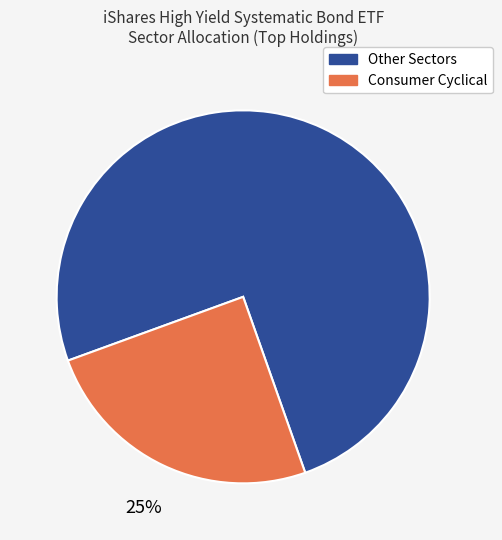

Is there a majority slice in this chart?

Yes